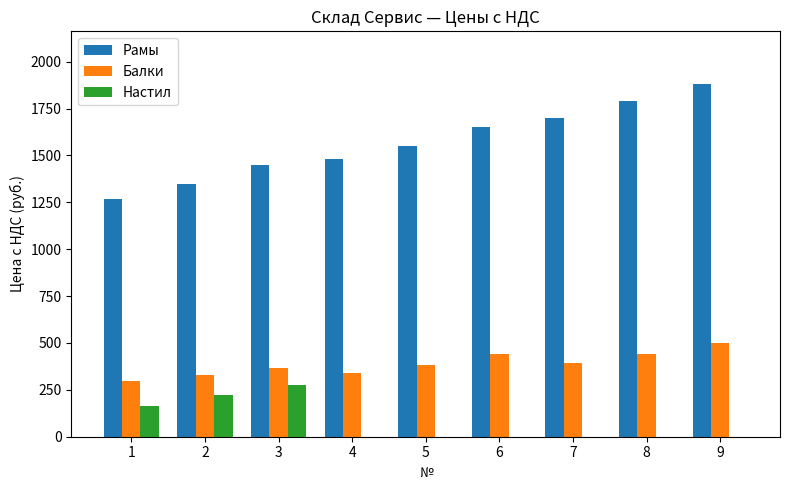

Between 1 and 6, which series saw the biggest shift?

Рамы